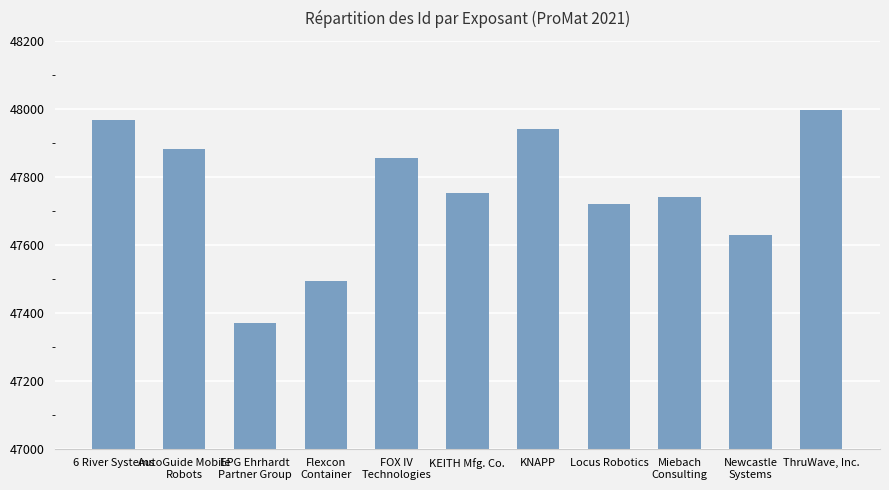

How many categories are shown in the chart?

11